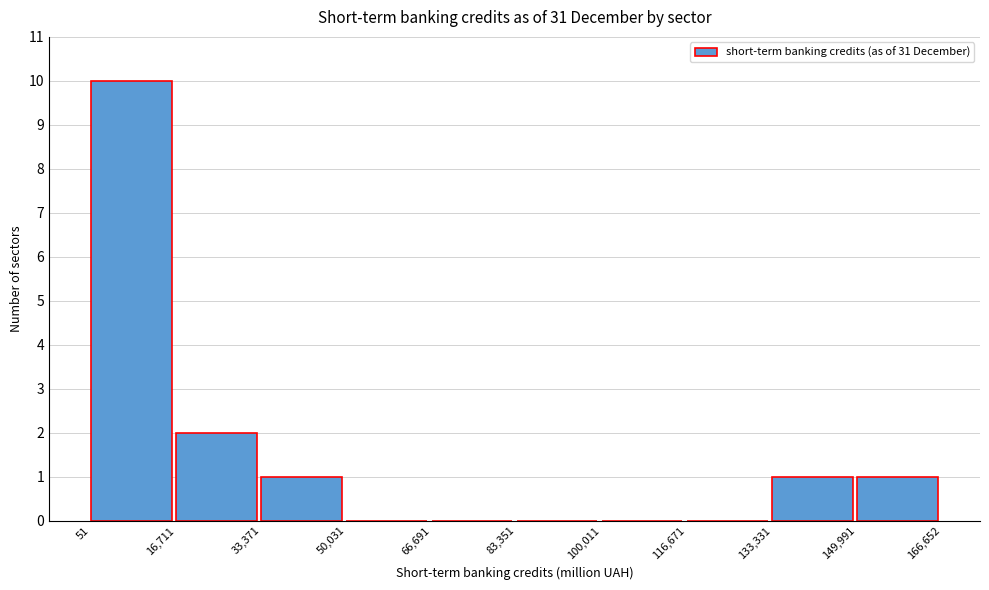

Reading left to right, list every bar in this chart as the range it spans on the x-axis followed by its height. The values are not printed on the chart, so give them approximately, as read against the axis.

51 to 16,711: 10
16,711 to 33,371: 2
33,371 to 50,031: 1
50,031 to 66,691: 0
66,691 to 83,351: 0
83,351 to 100,011: 0
100,011 to 116,671: 0
116,671 to 133,331: 0
133,331 to 149,991: 1
149,991 to 166,652: 1